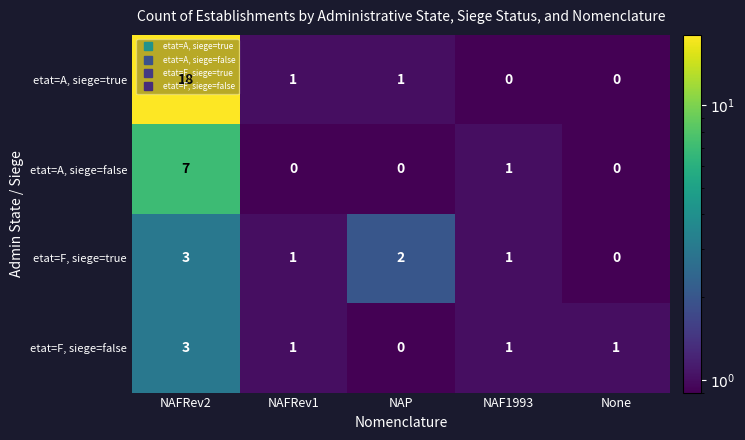

At which category is the sum across all series the highest?

NAFRev2